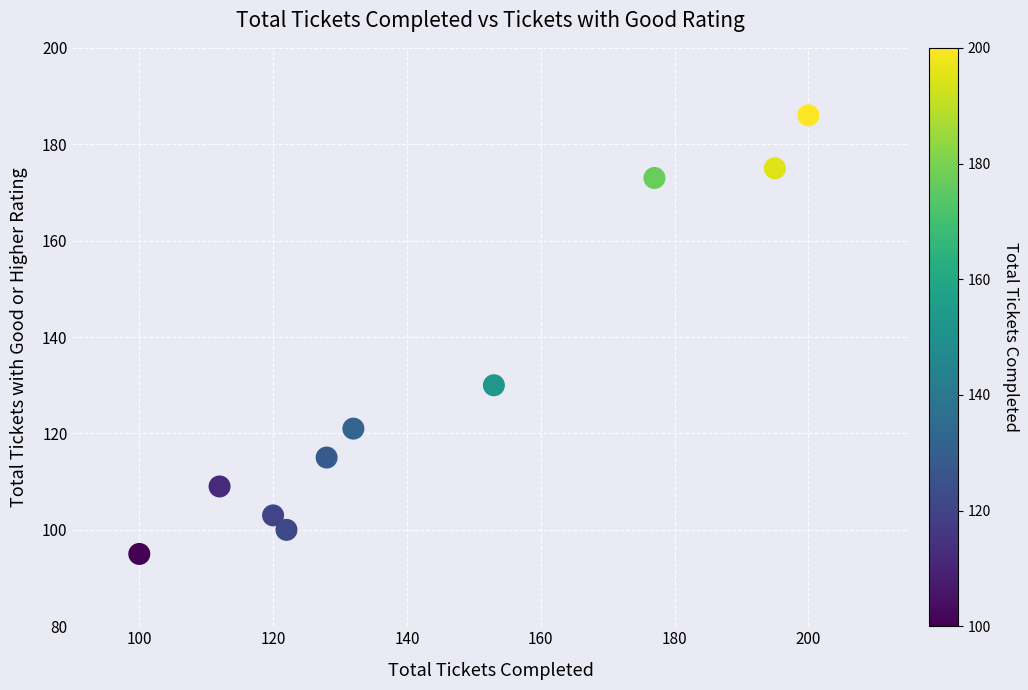

What Y value in the scatter plot is closest to 140?

130